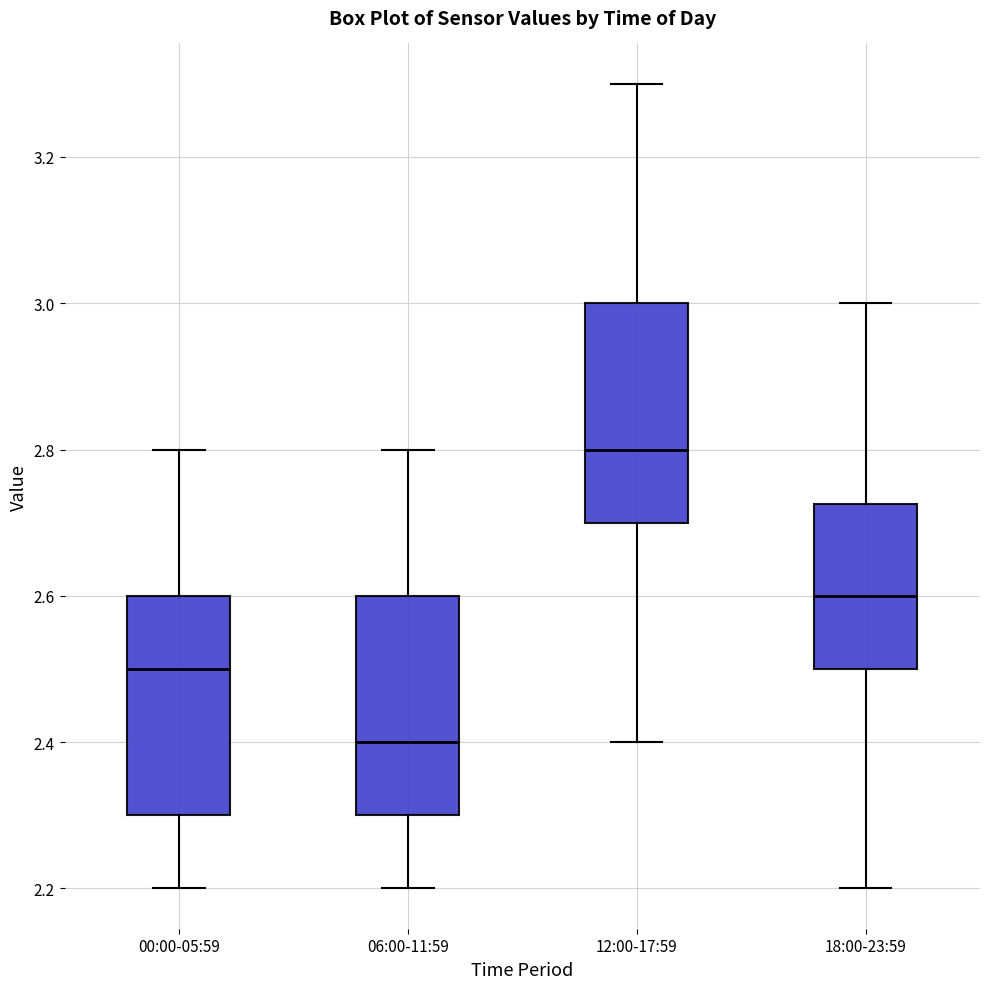

Which box's median line is the lowest?

06:00-11:59